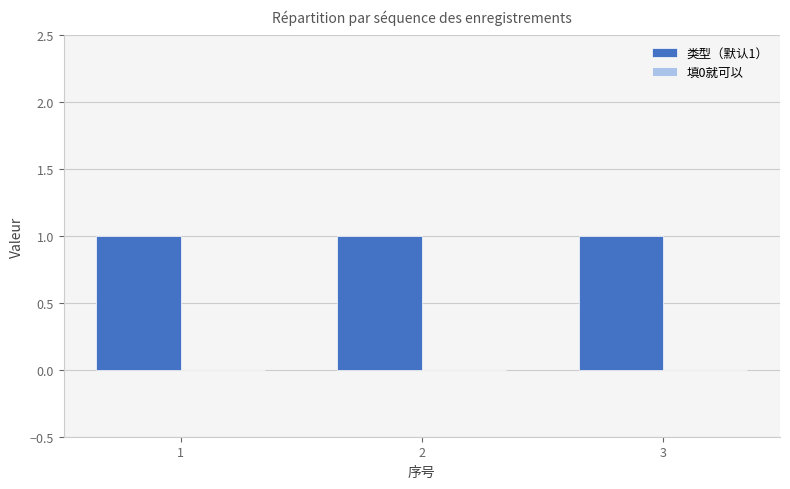

At how many categories does at least one series exceed 0?

3